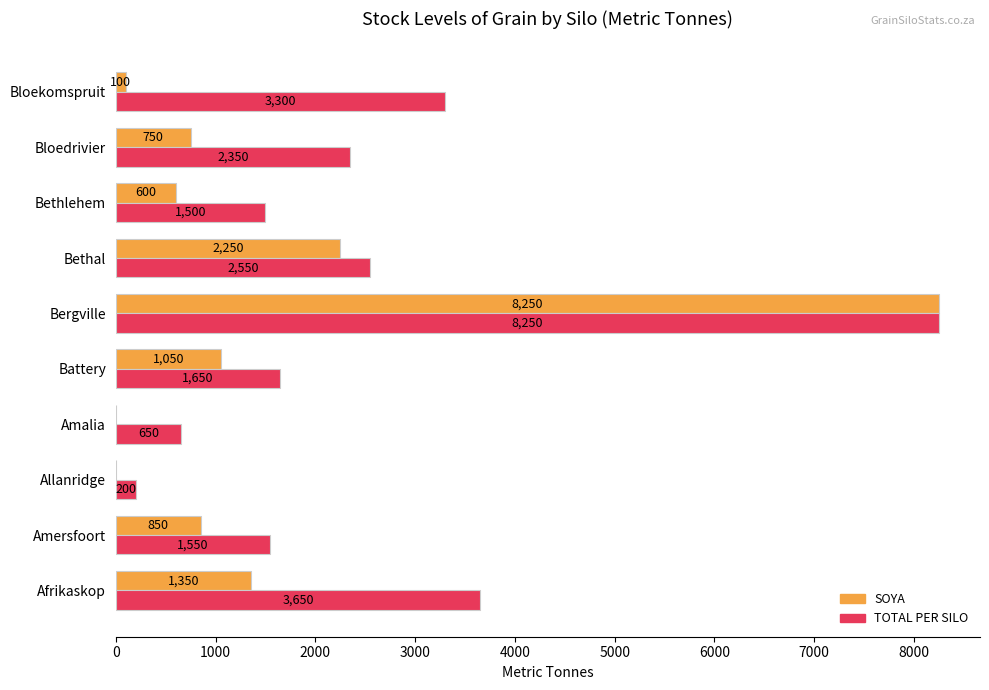

Which series changed the most between Amalia and Bethlehem?

TOTAL PER SILO